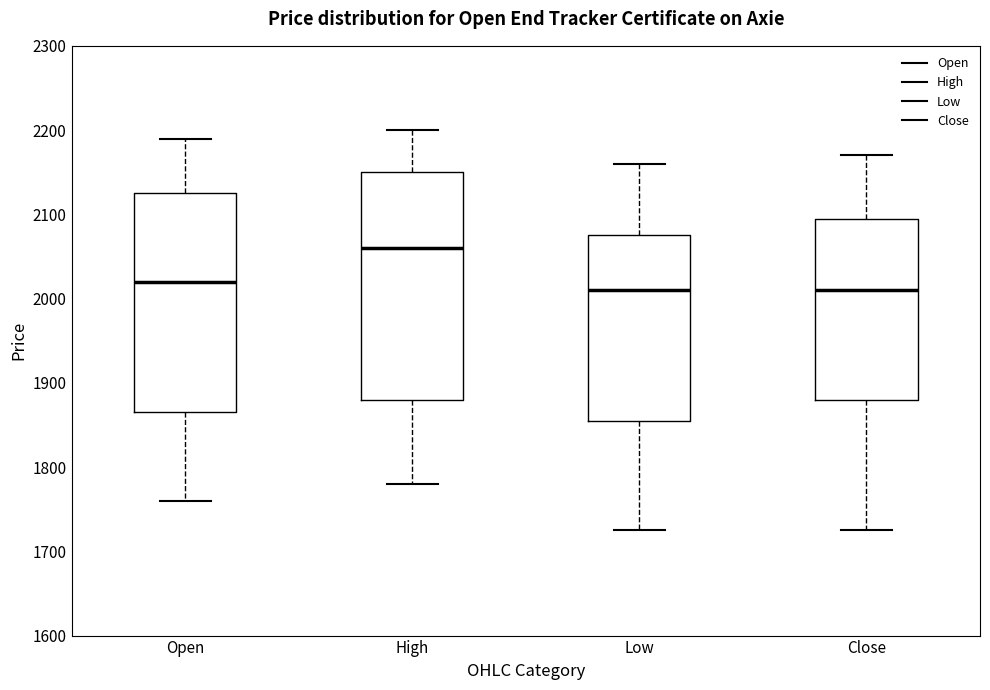

Which box's median line is the highest?

High